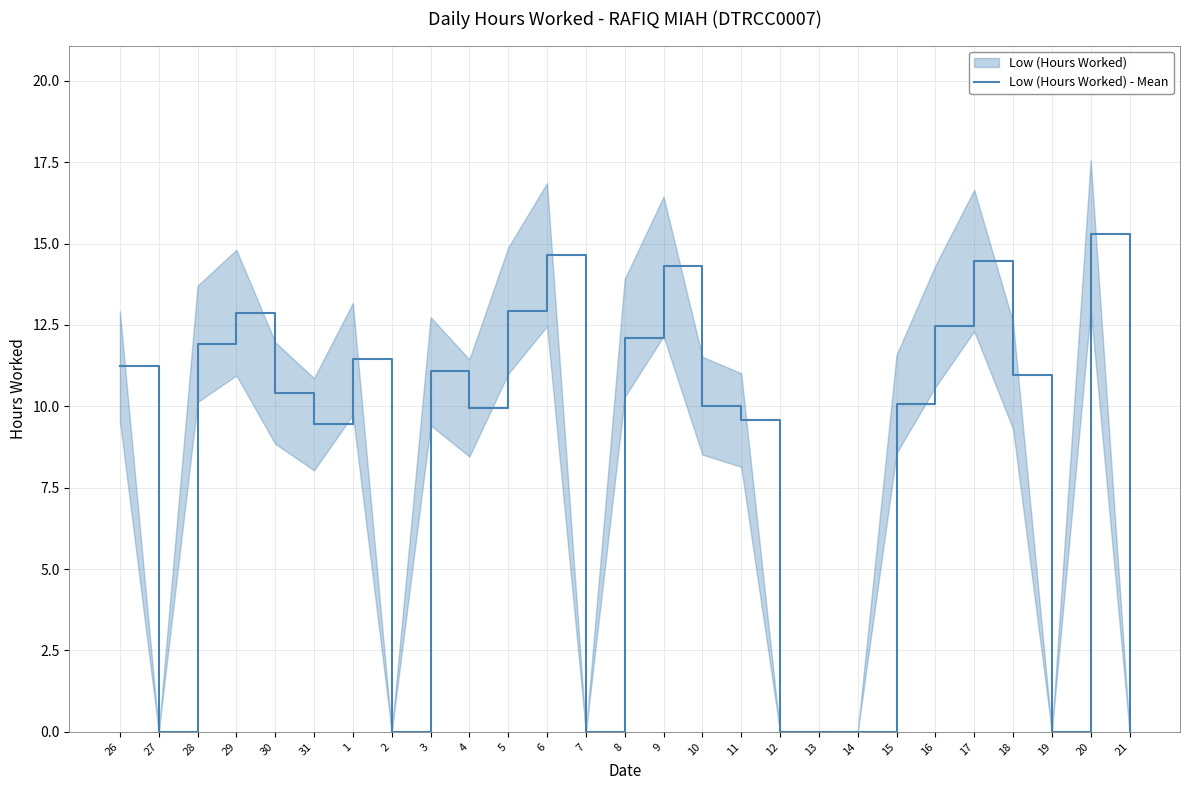

How many values are below 10?

11